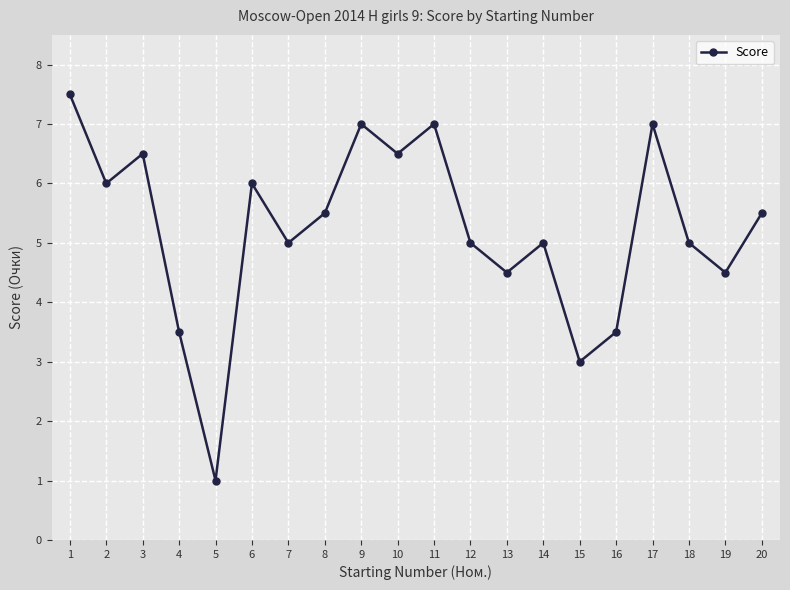

What is the change in value from 8 to 17?

+1.5